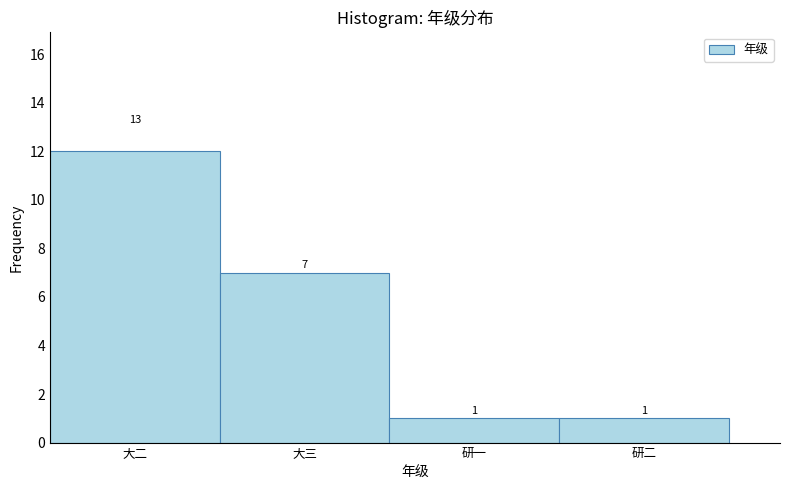

Reading left to right, transcribe all the data shown in this chart.

12	7	1	1